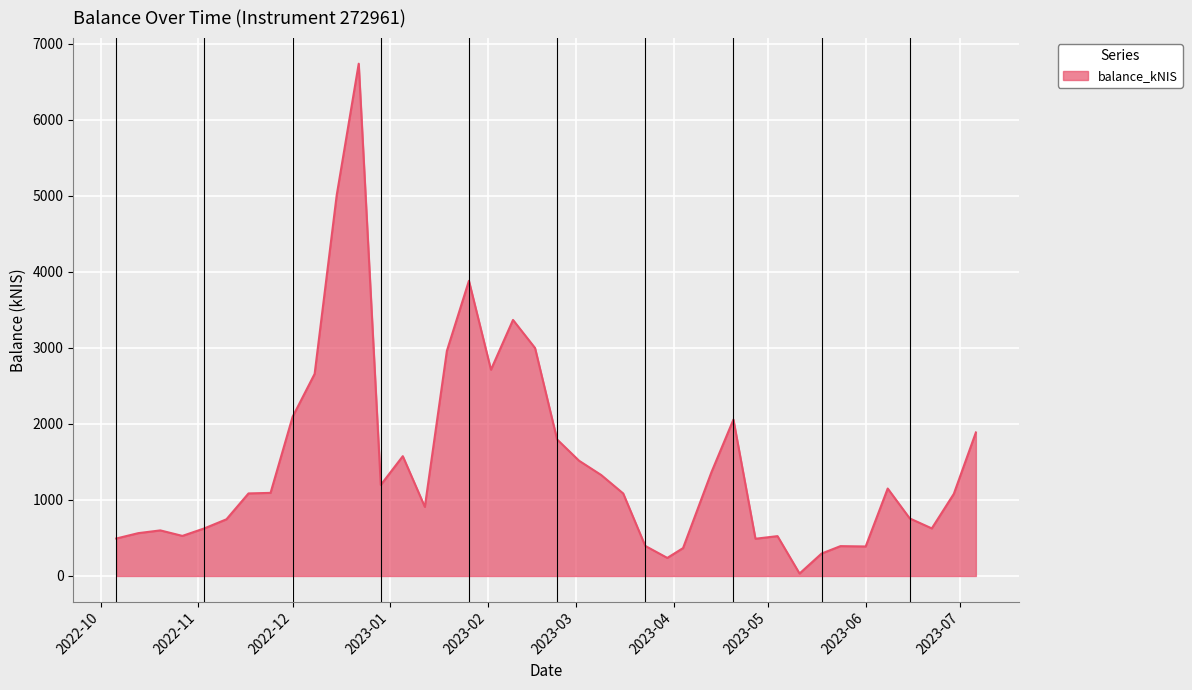

What is the difference between the maximum and minimum values?

6708.6